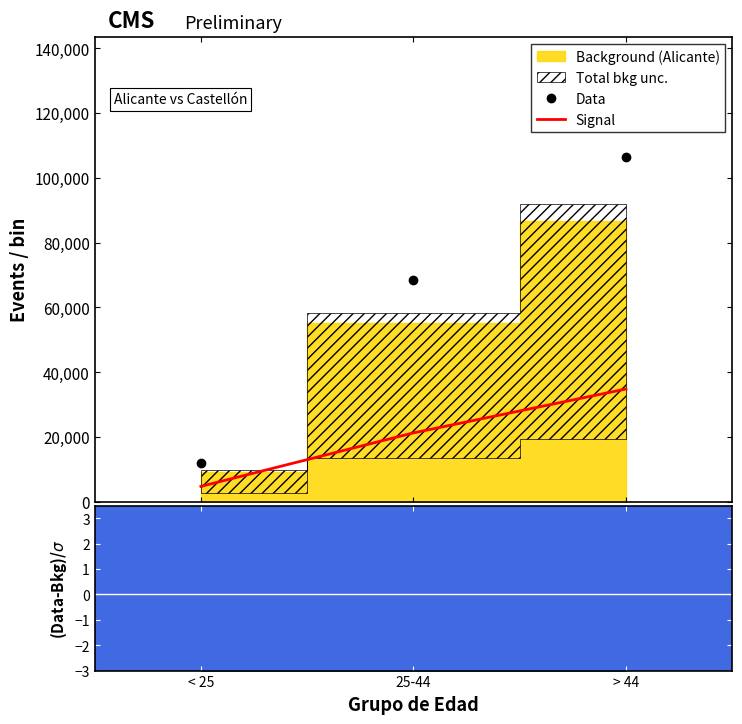

What is the sum of the Signal values at > 44 and 25-44?

56112